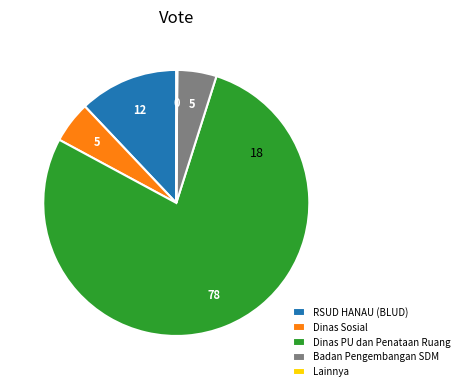

What is the largest slice in the pie chart?

Dinas PU dan Penataan Ruang